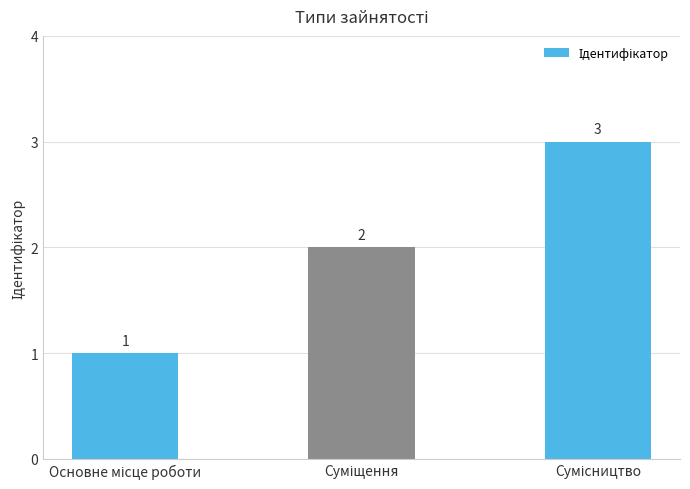

Count the values in the range 1 to 3.

3